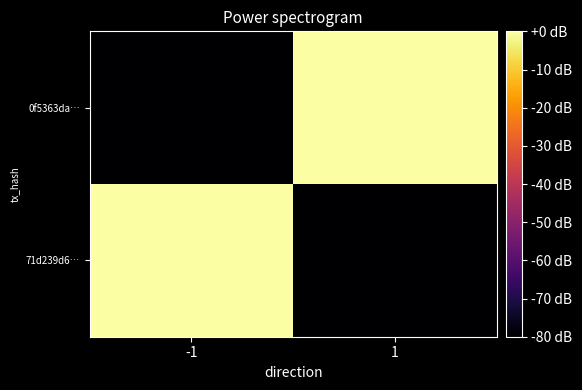

What is the difference between the highest and lowest values at -1?

104.8